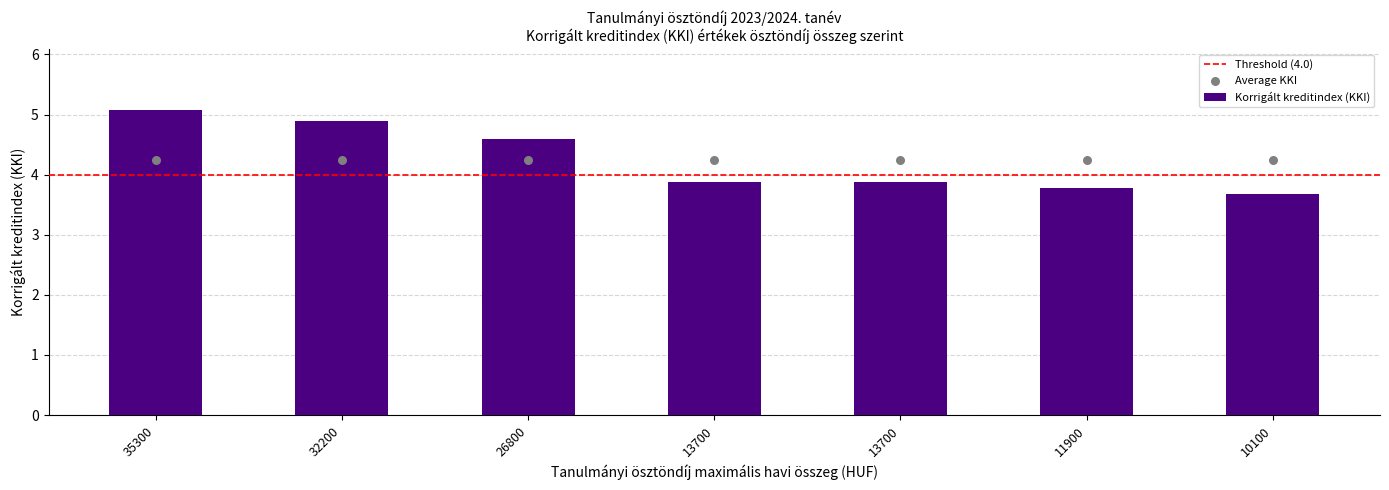

What is the change in value from 35300 to 10100?

-1.4